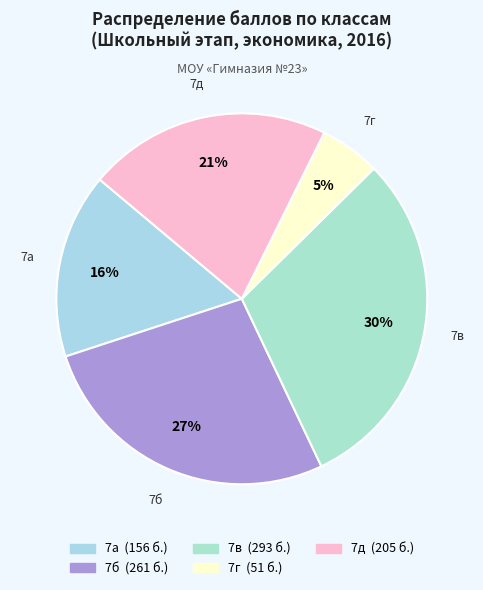

Which slice is the largest?

7в